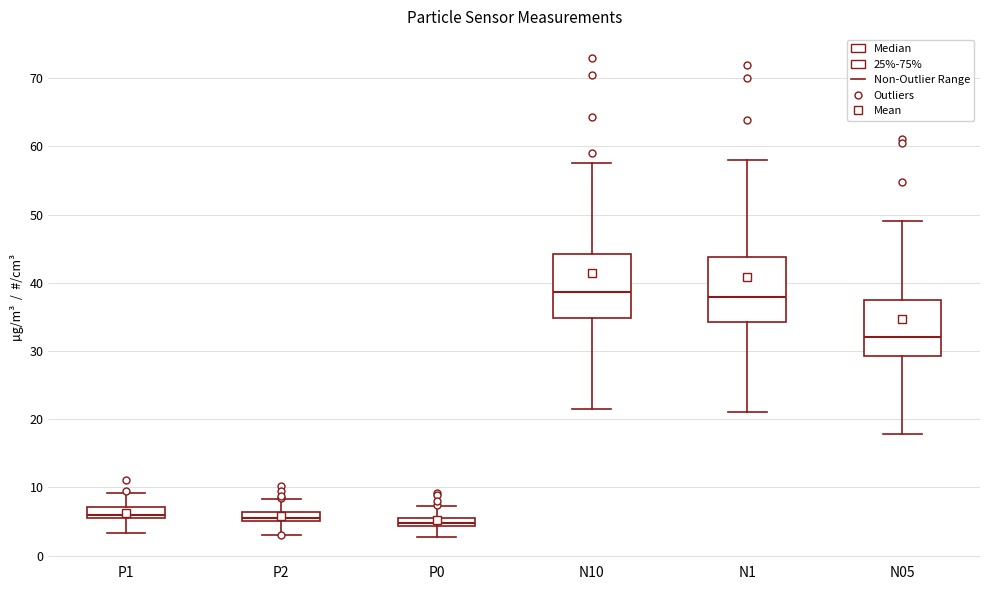

Where does the upper whisker of the box for N10 end on the y-axis? The values are not printed on the chart, so give them approximately, as read against the axis.

58